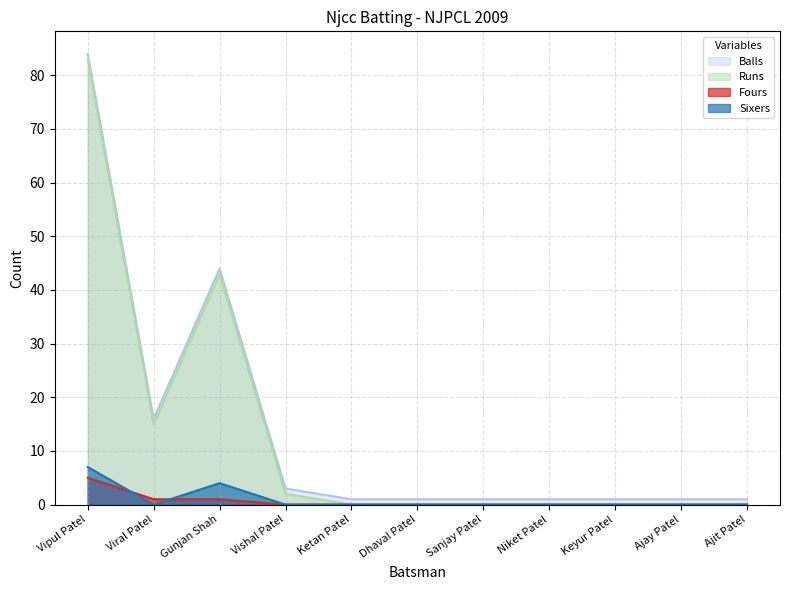

True or false: Balls and Fours cross at least once.

False